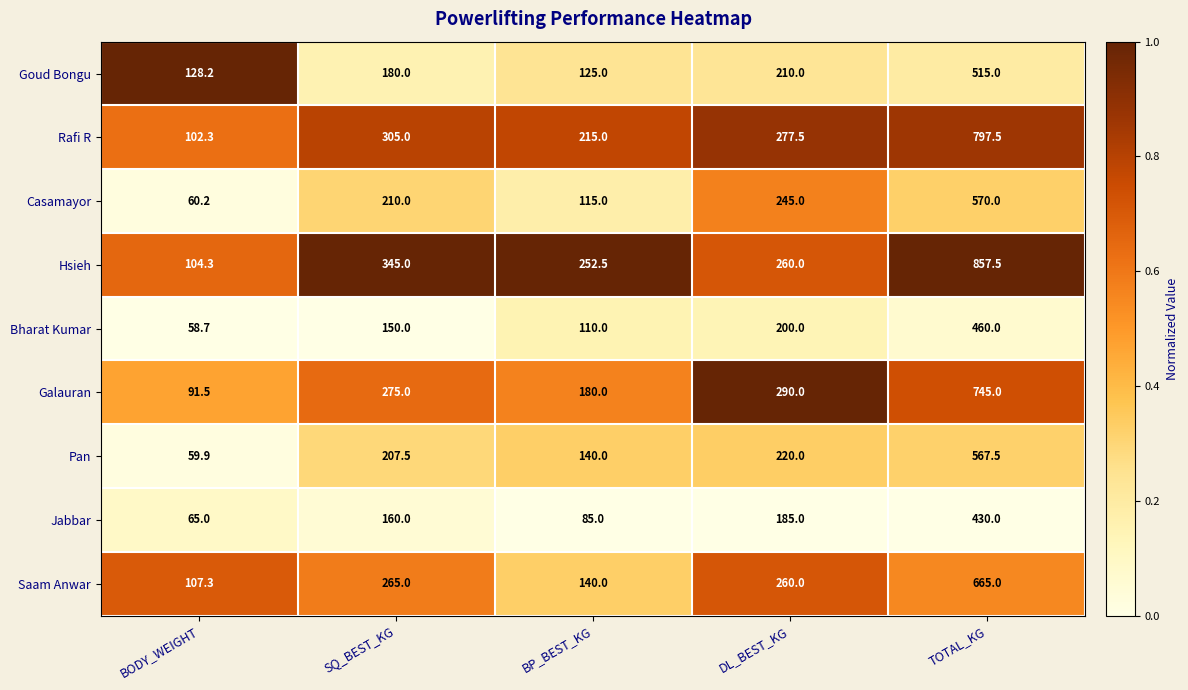

What is the total value across all series at DL_BEST_KG?

2147.5